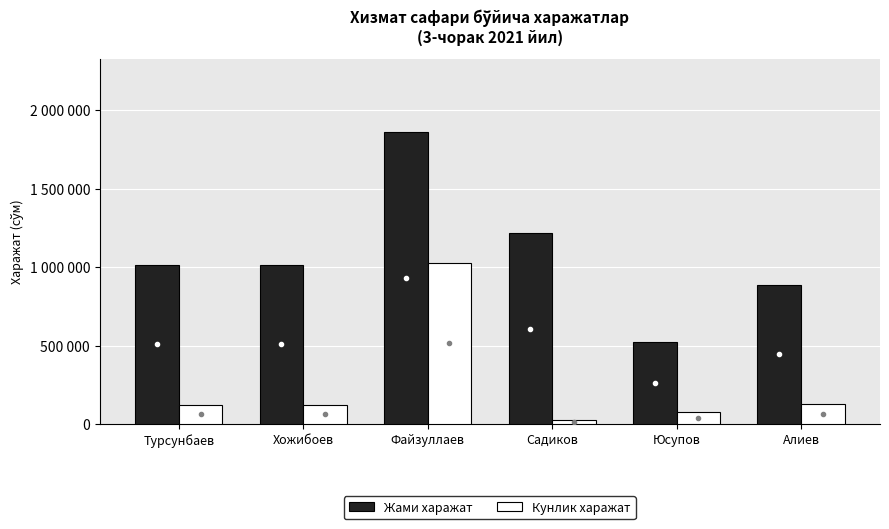

What is the average value of the Кунлик харажат series?

249917